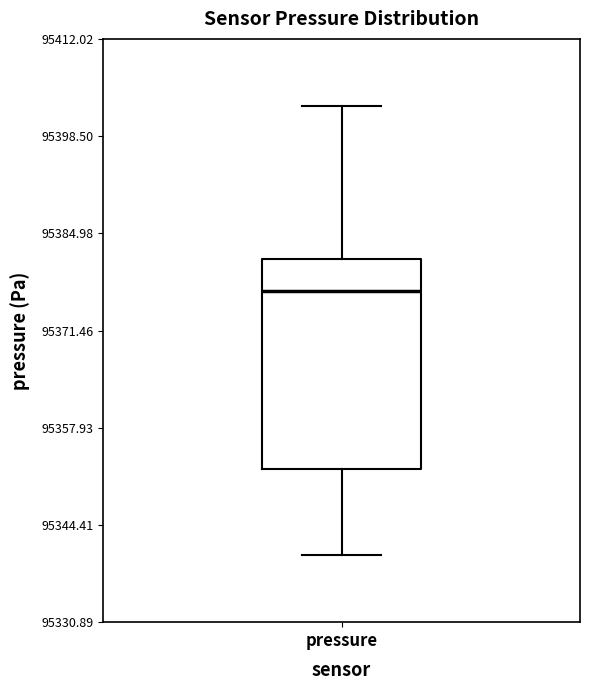

Read this box plot against the y-axis: the position of the median line, the range covered by the box, and the ends of both whiskers. The values are not printed on the chart, so give them approximately, as read against the axis.

median 95376, box 95352 to 95382, whiskers 95340 to 95402